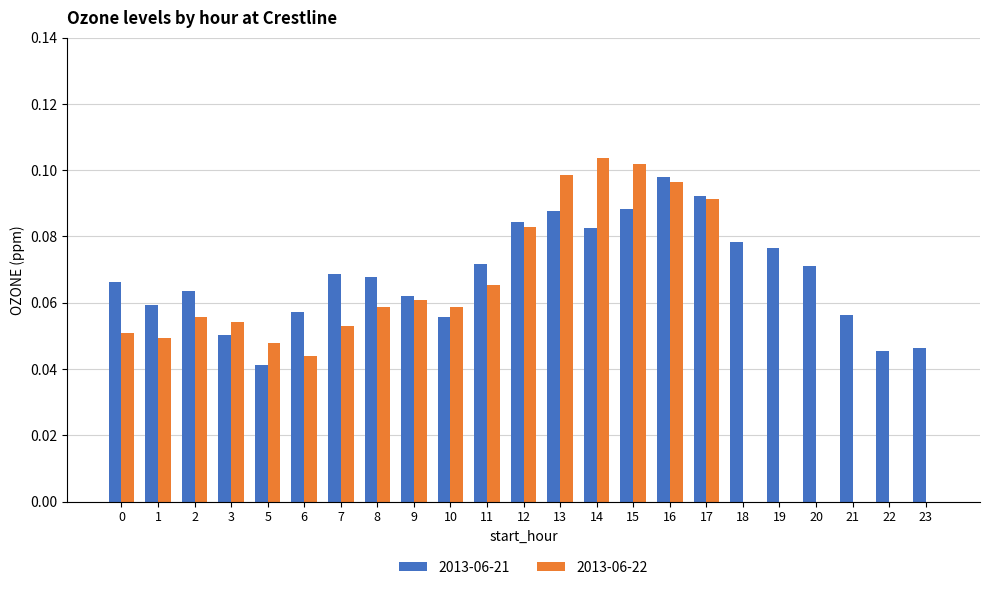

Between 10 and 11, which series saw the biggest shift?

2013-06-21